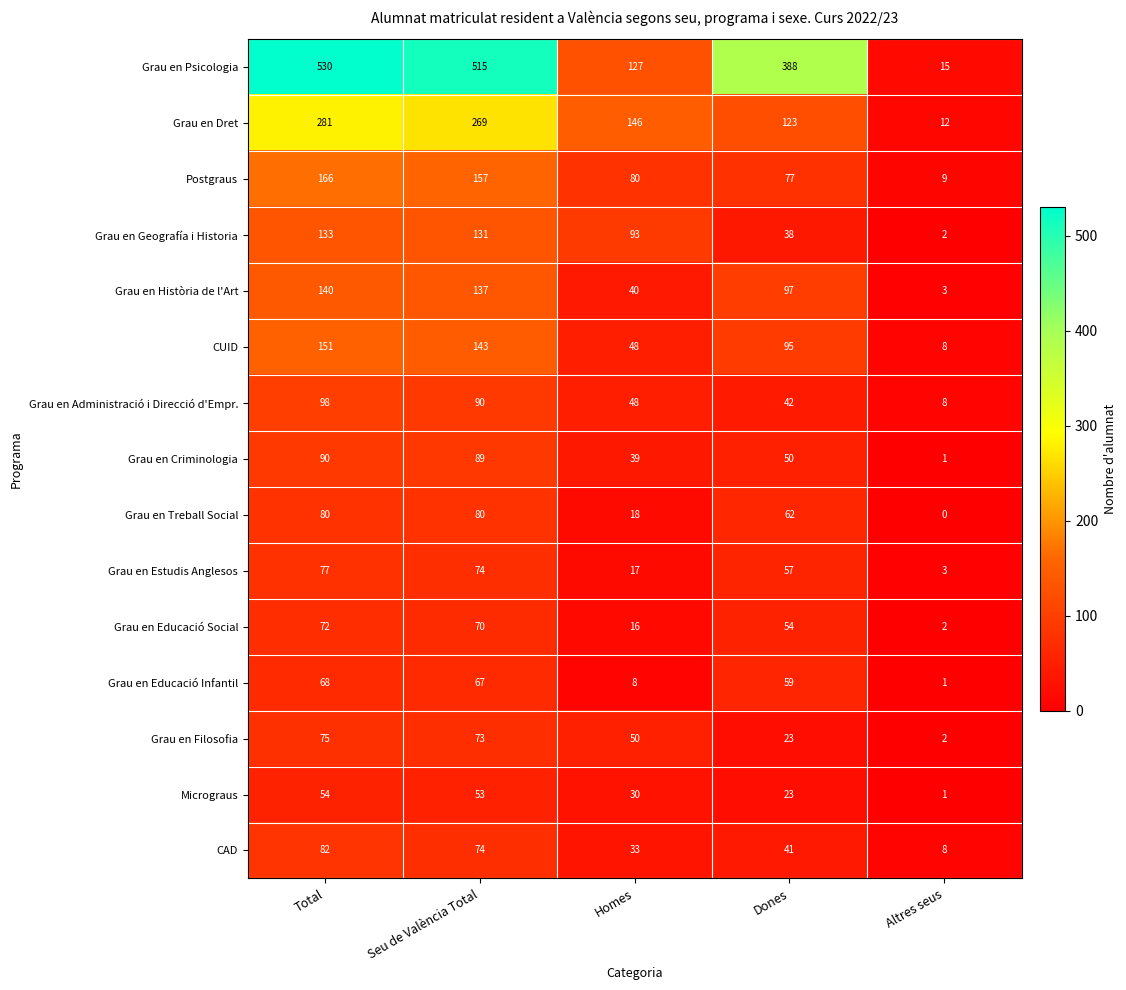

Count the number of categories in the chart.

5